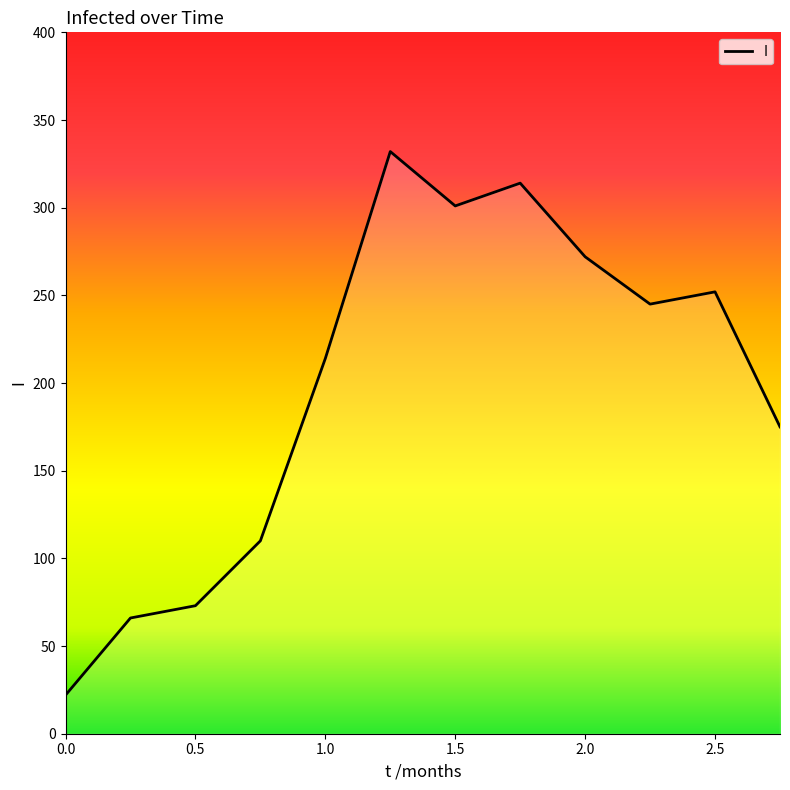

What is the smallest value displayed?

22